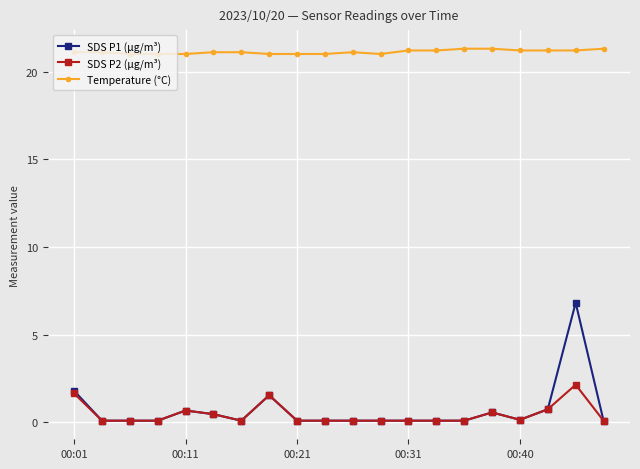

Which series has the largest total across all categories?

Temperature (°C)